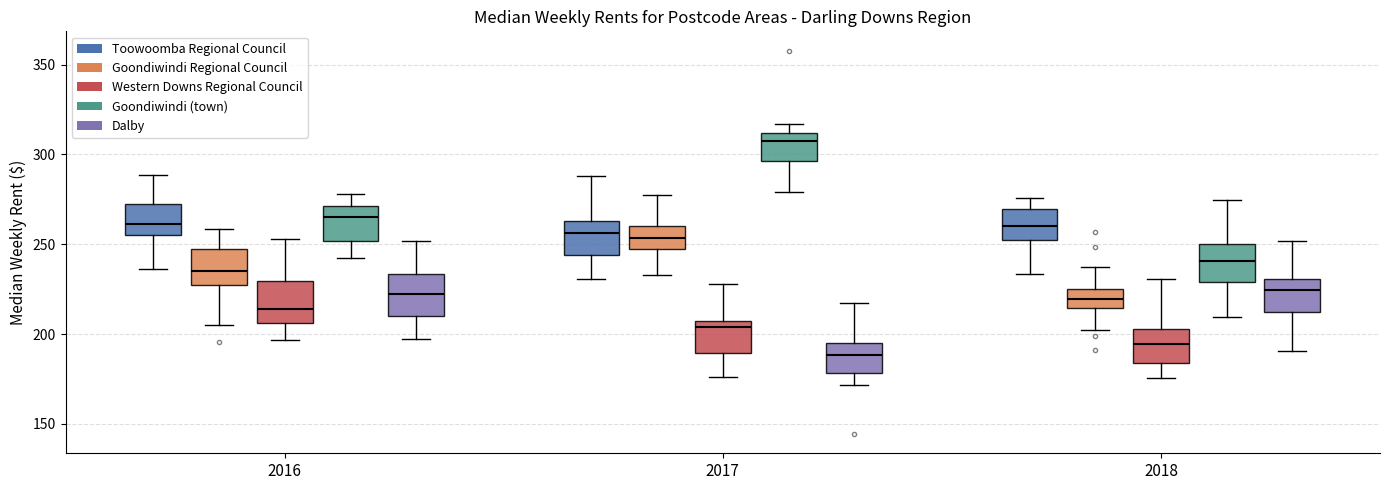

Reading left to right, read every box against the y-axis: the position of its median line, the range the box covers, and the ends of its whiskers. The values are not printed on the chart, so give them approximately, as read against the axis.

2016 (Toowoomba Regional Council): median 260, box 255 to 275, whiskers 235 to 290
2016 (Goondiwindi Regional Council): median 235, box 225 to 245, whiskers 205 to 260
2016 (Western Downs Regional Council): median 215, box 205 to 230, whiskers 195 to 255
2016 (Goondiwindi (town)): median 265, box 250 to 270, whiskers 240 to 280
2016 (Dalby): median 220, box 210 to 235, whiskers 195 to 250
2017 (Toowoomba Regional Council): median 255, box 245 to 265, whiskers 230 to 290
2017 (Goondiwindi Regional Council): median 255, box 245 to 260, whiskers 235 to 275
2017 (Western Downs Regional Council): median 205 (just below the box's upper edge), box 190 to 205, whiskers 175 to 230
2017 (Goondiwindi (town)): median 310 (just below the box's upper edge), box 295 to 310, whiskers 280 to 315
2017 (Dalby): median 190, box 180 to 195, whiskers 170 to 215
2018 (Toowoomba Regional Council): median 260, box 250 to 270, whiskers 235 to 275
2018 (Goondiwindi Regional Council): median 220, box 215 to 225, whiskers 200 to 235
2018 (Western Downs Regional Council): median 195, box 185 to 205, whiskers 175 to 230
2018 (Goondiwindi (town)): median 240, box 230 to 250, whiskers 210 to 275
2018 (Dalby): median 225, box 210 to 230, whiskers 190 to 250